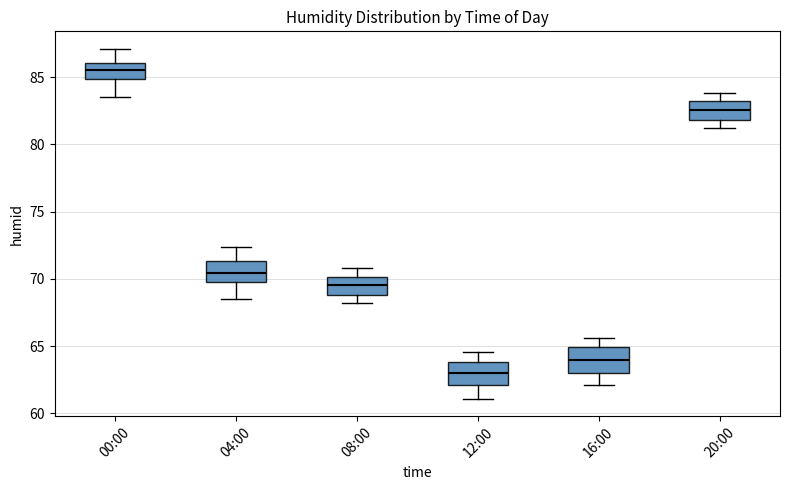

Reading left to right, read every box against the y-axis: the position of its median line, the range the box covers, and the ends of its whiskers. The values are not printed on the chart, so give them approximately, as read against the axis.

00:00: median 85.5, box 85.0 to 86.0, whiskers 83.5 to 87.0
04:00: median 70.5, box 70.0 to 71.5, whiskers 68.5 to 72.5
08:00: median 69.5, box 69.0 to 70.0, whiskers 68.0 to 71.0
12:00: median 63.0, box 62.0 to 64.0, whiskers 61.0 to 64.5
16:00: median 64.0, box 63.0 to 65.0, whiskers 62.0 to 65.5
20:00: median 82.5, box 82.0 to 83.0, whiskers 81.0 to 84.0